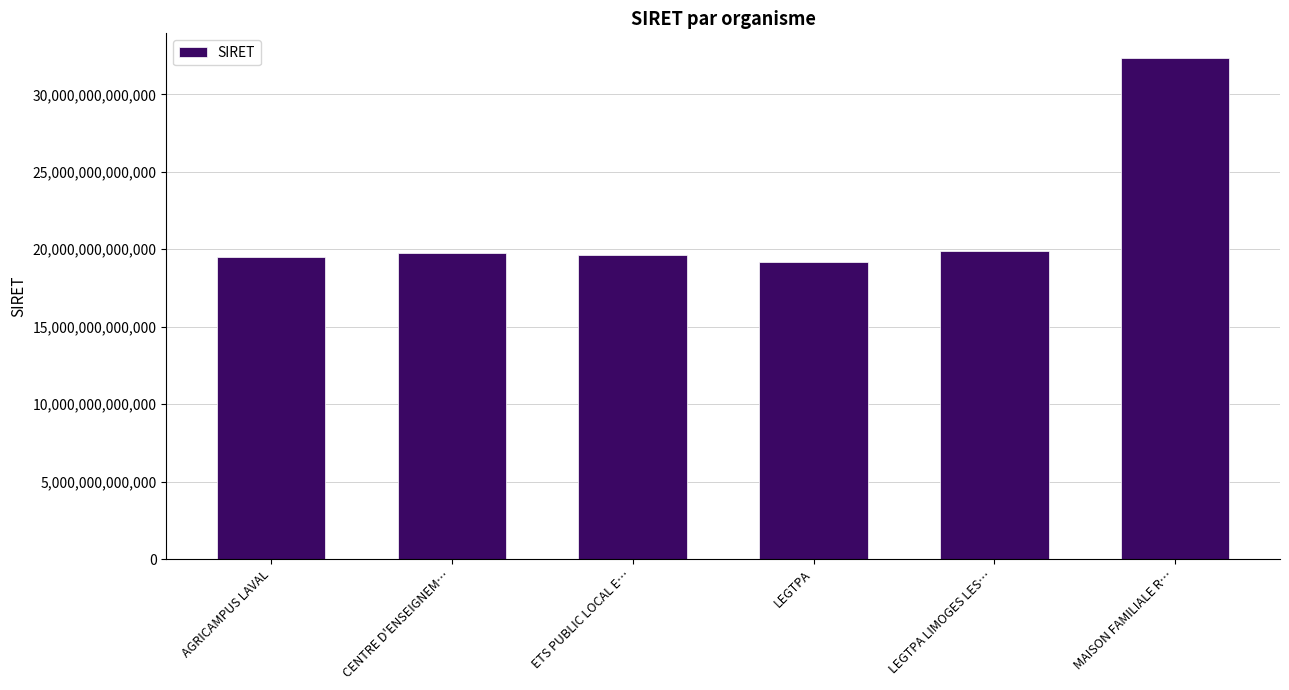

What is the difference between the maximum and minimum values?

13131584399998